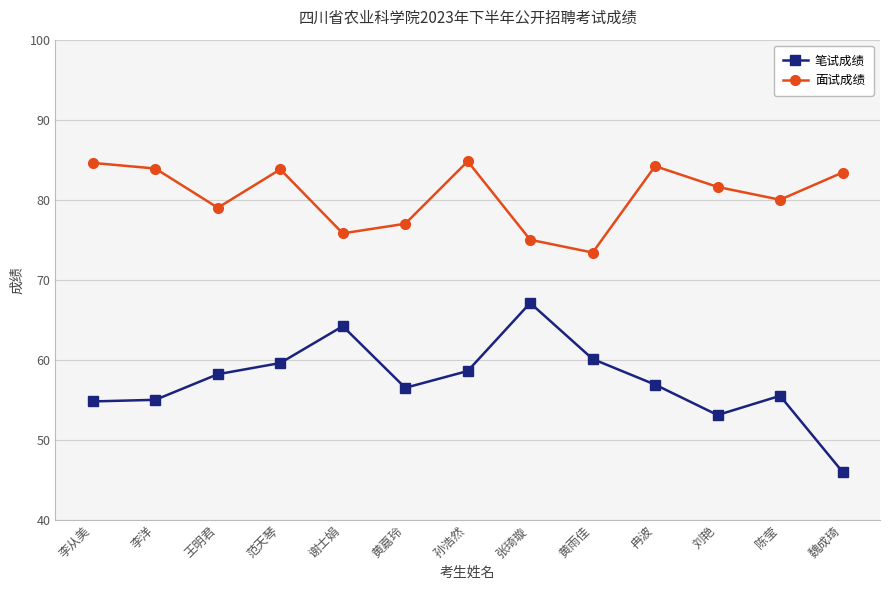

How many series are shown in this chart?

2